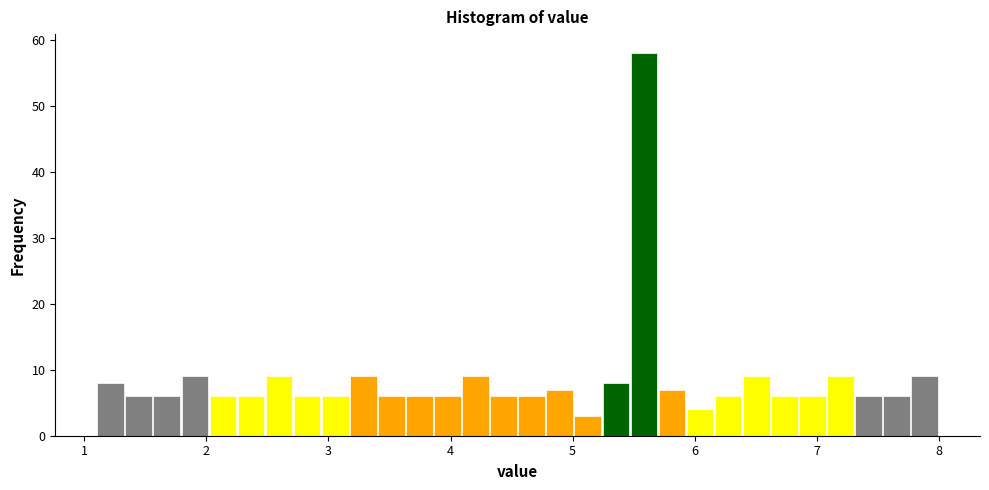

Around what value on the x-axis is the tallest bar? Give the approximate position of its centre, as read against the axis.

5.6